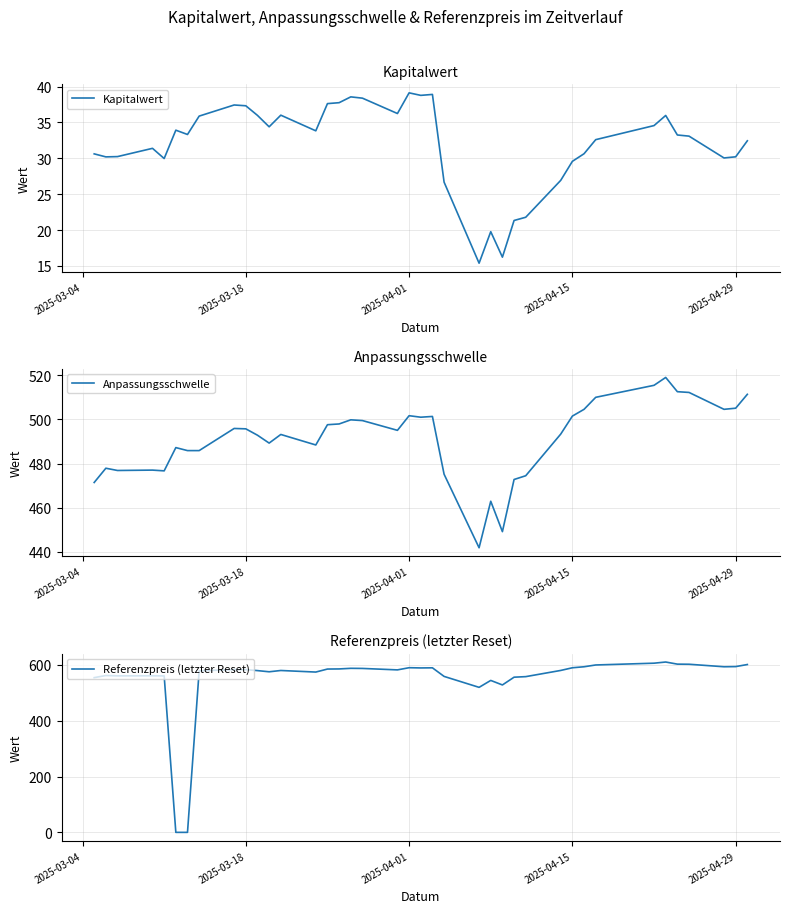

What is the lowest value of the Kapitalwert series?

15.4